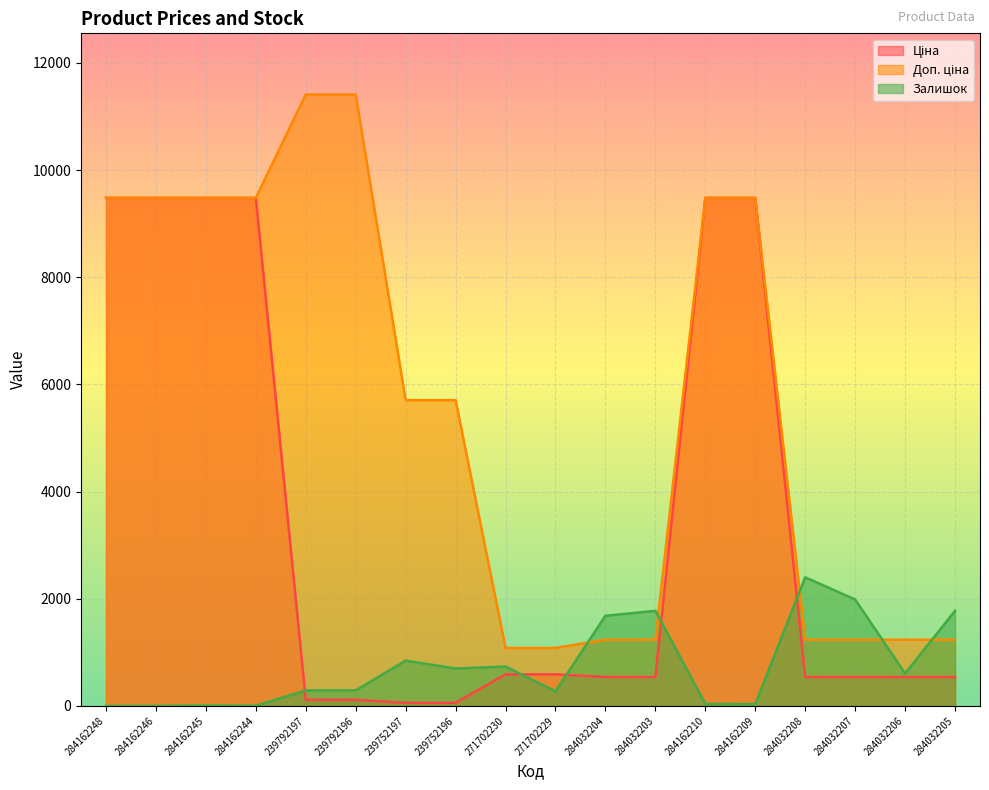

What is the difference between the highest and lowest values at 284032204?

1143.0